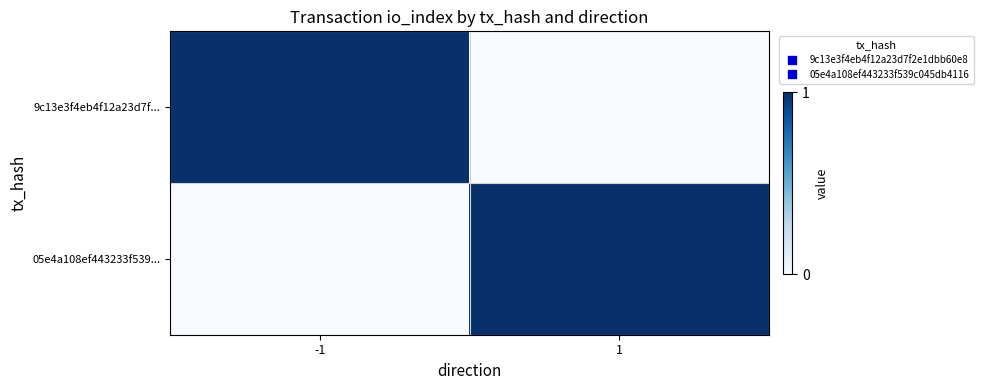

How many distinct data groups are displayed?

2